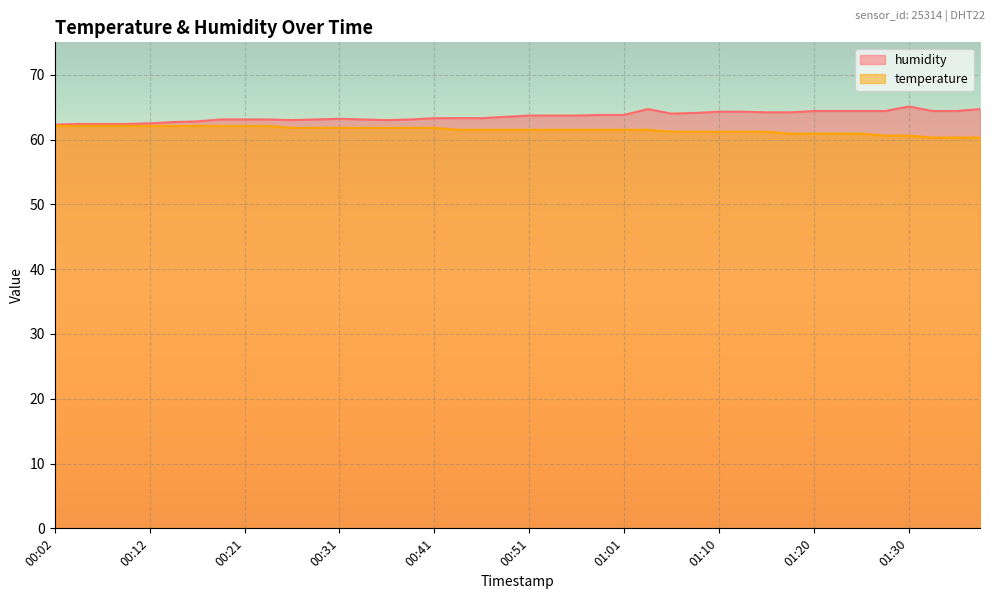

Which category has the lowest value in the humidity series?

00:02